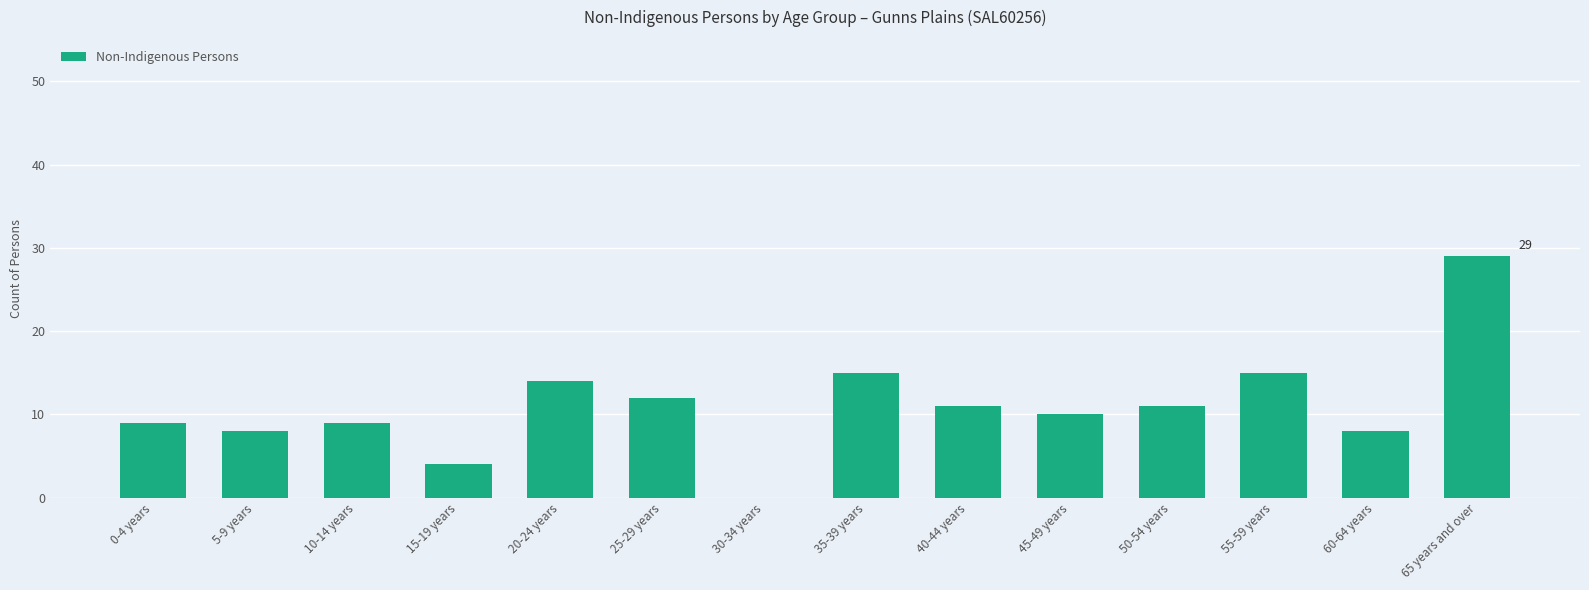

Between 5-9 years and 20-24 years, which is larger?

20-24 years